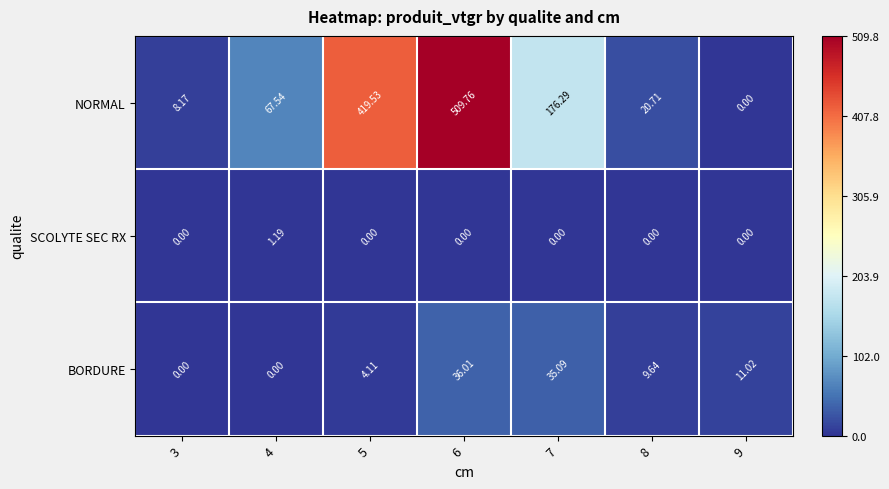

Which series changed the most between 7 and 9?

NORMAL